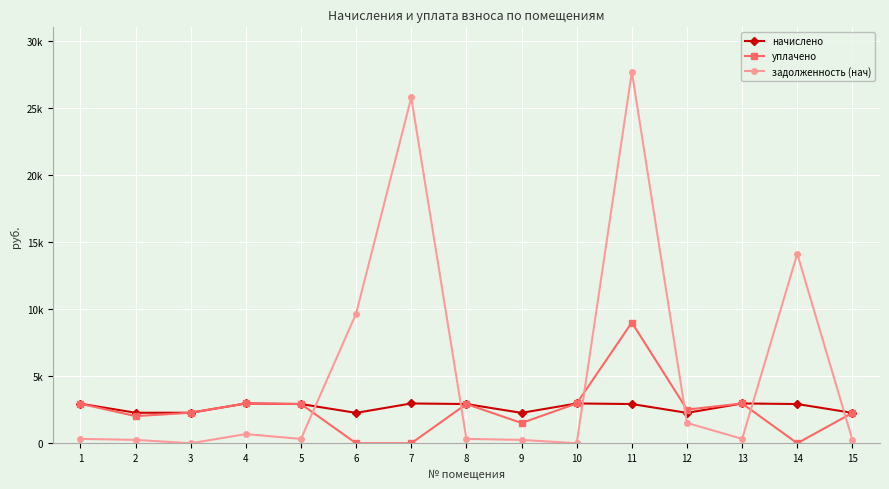

True or false: уплачено has more than 1 interior local peaks.

True